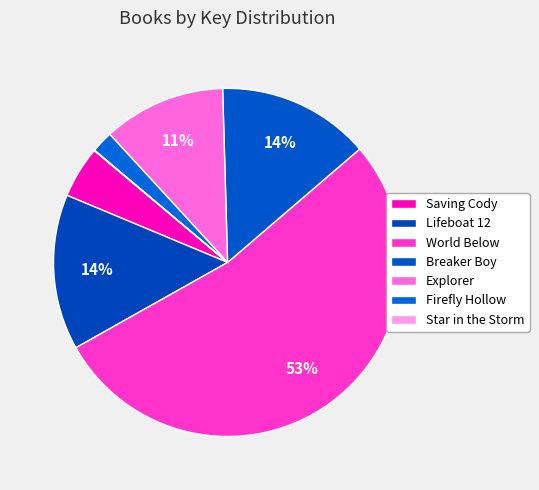

What is the total percentage of Firefly Hollow and Lifeboat 12?

16.5%